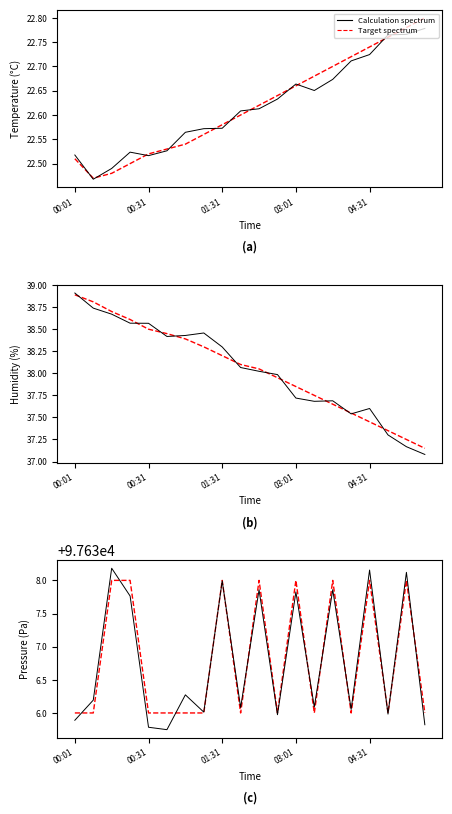

What is the total value across all series at 18?

195276.1